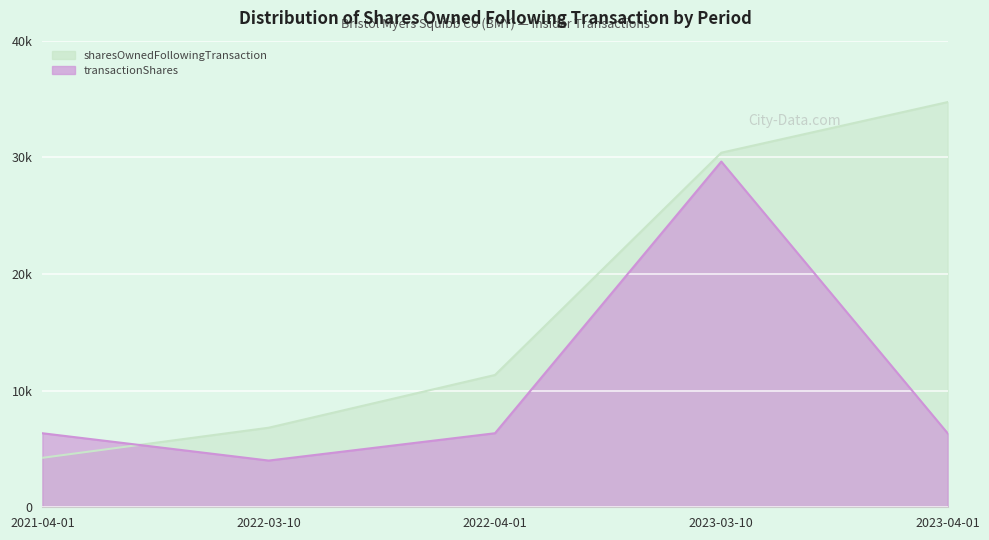

True or false: transactionShares has more than 1 interior local peaks.

False